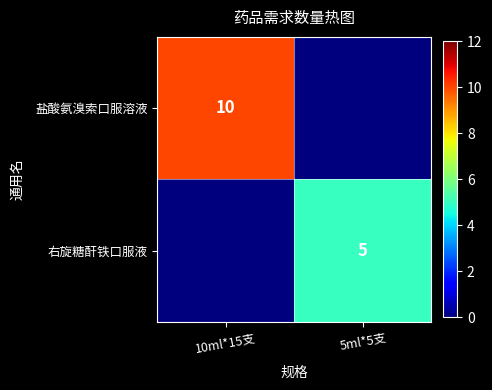

The 盐酸氨溴索口服溶液 series shows 10 at 10ml*15支. True or false?

True